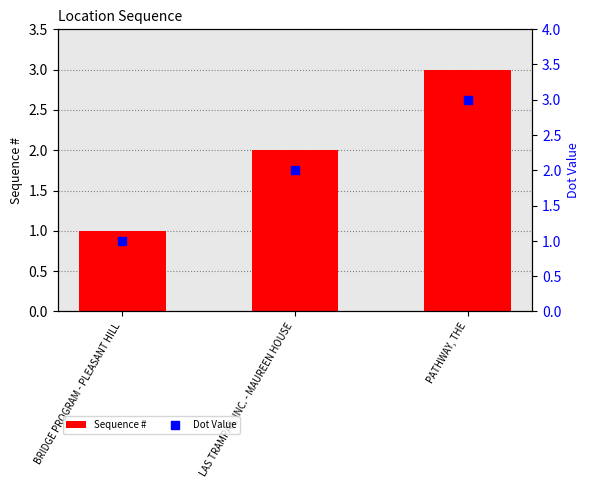

Which series has the largest total across all categories?

Sequence #